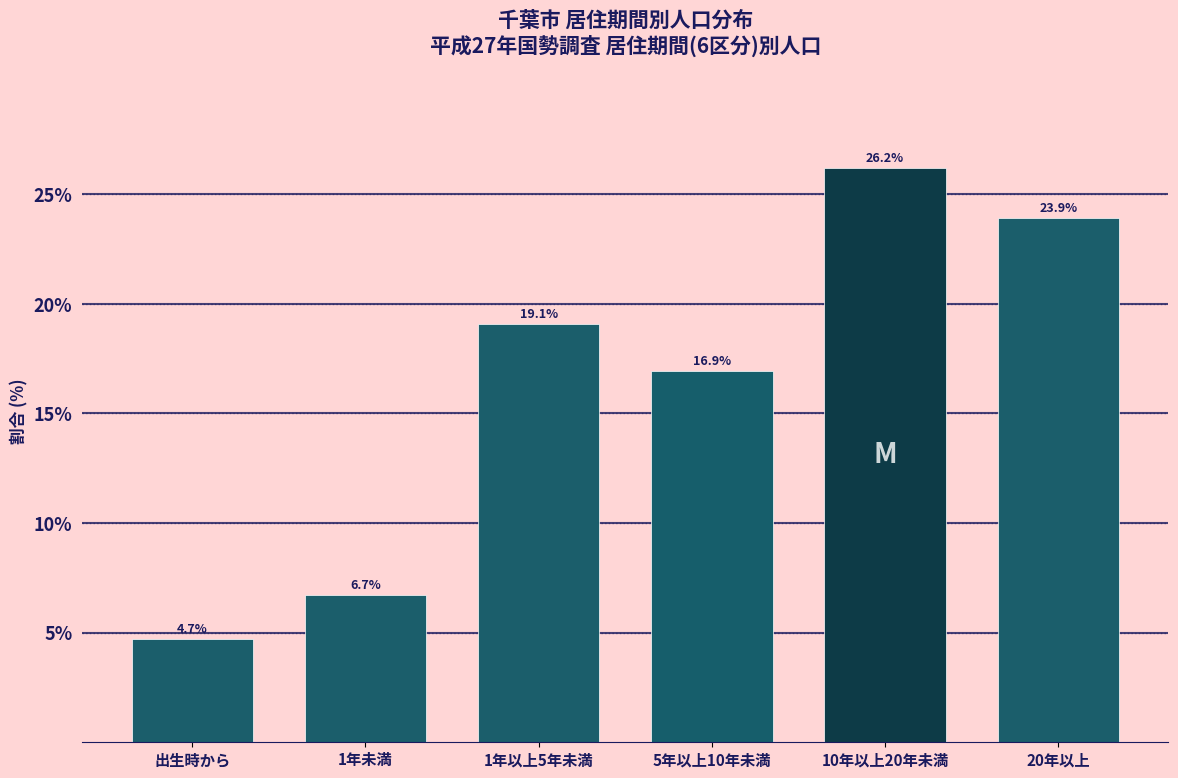

Reading left to right, list all the values displayed in this chart.

4.7	6.7	19.1	16.9	26.2	23.9